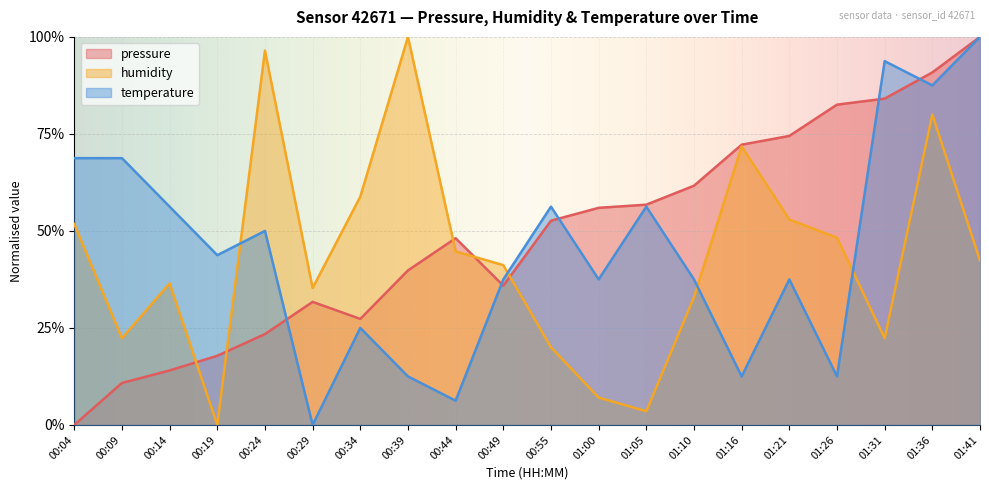

At 01:05, list the series in order from largest to smallest.

pressure, temperature, humidity